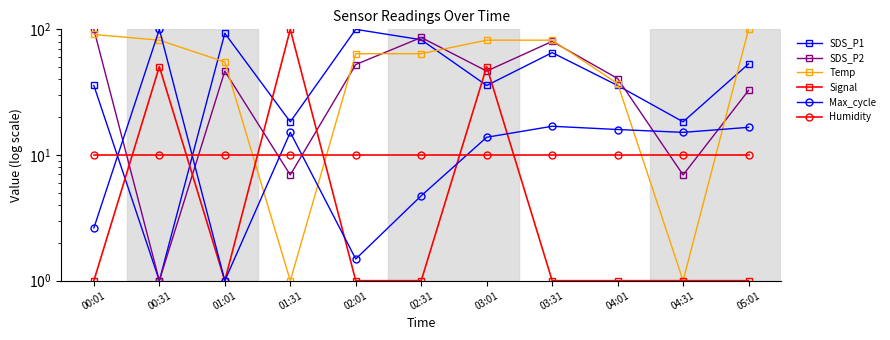

Between 02:01 and 03:31, which series saw the biggest shift?

SDS_P1